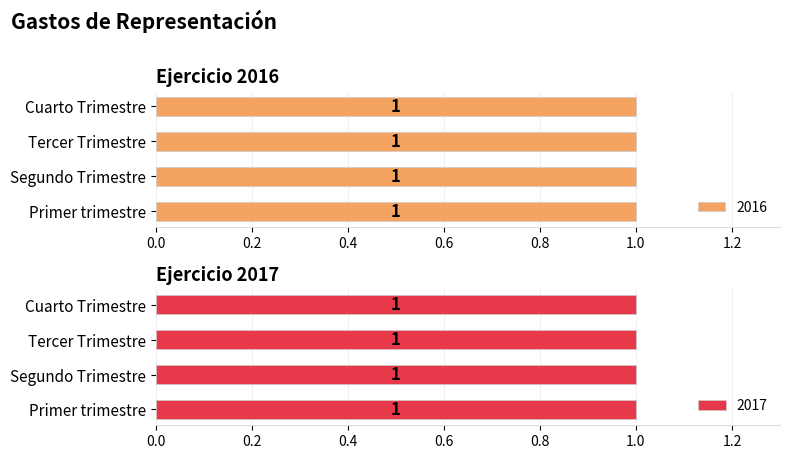

Which category has the highest value across all series?

Cuarto Trimestre